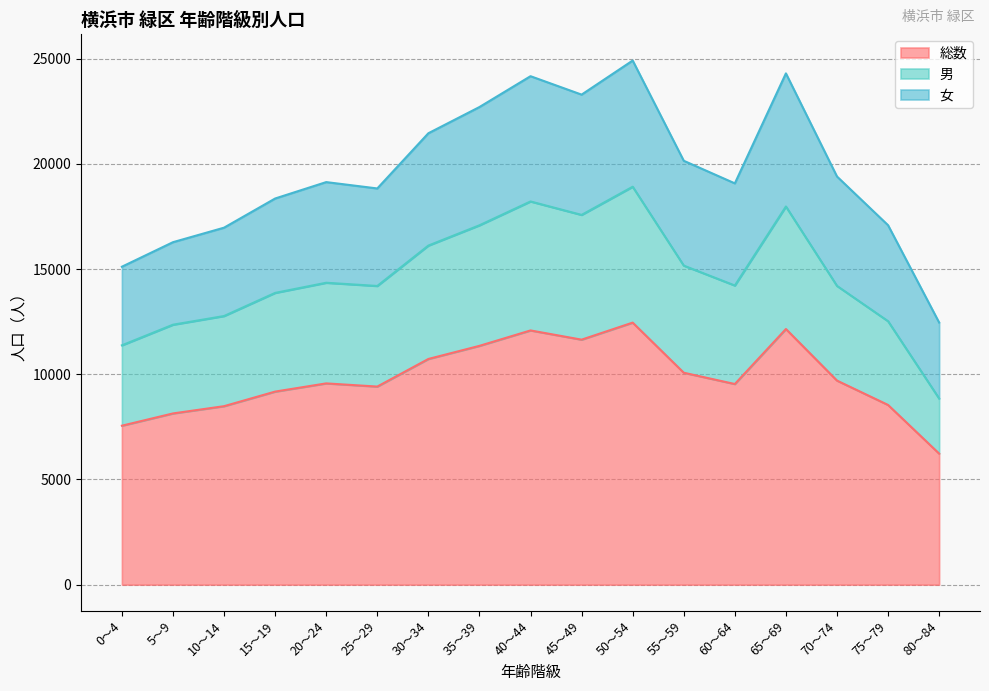

The value of 総数 at 0～4 is 7557. True or false?

True